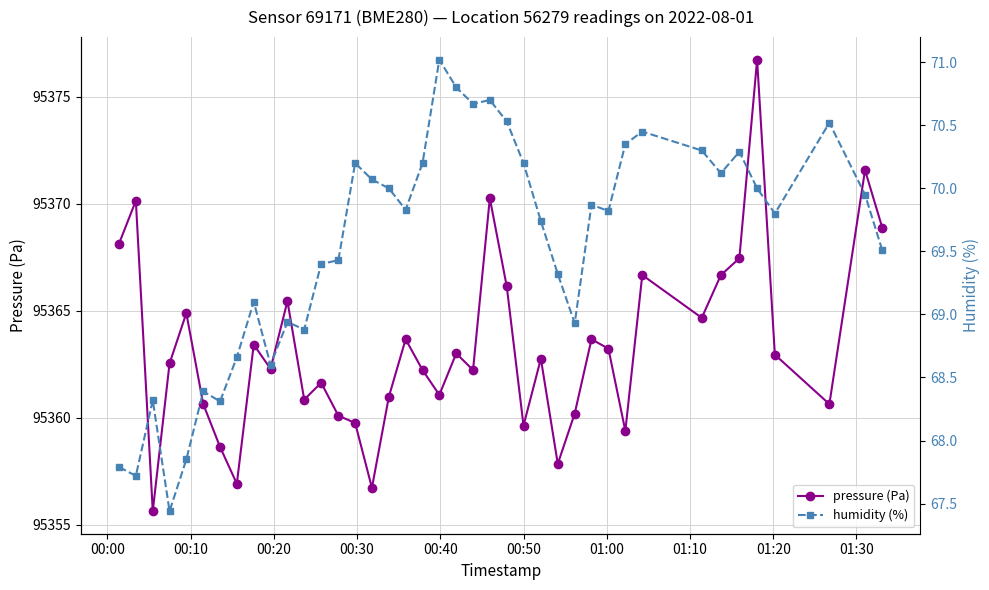

True or false: pressure (Pa) has more than 2 interior local peaks.

True